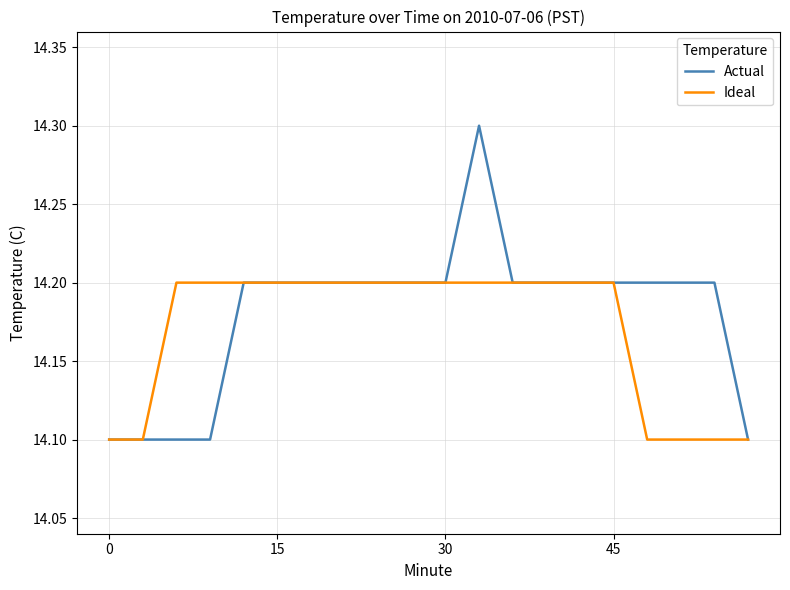

Rank the series by their maximum value, from lowest to highest.

Ideal, Actual